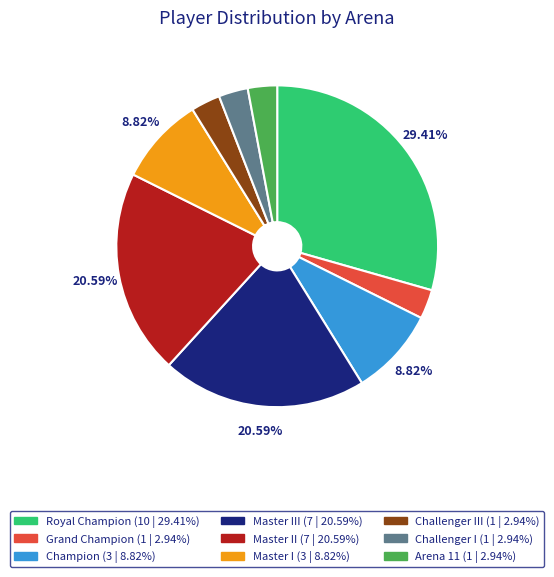

Is there any slice that represents more than half of the pie?

No